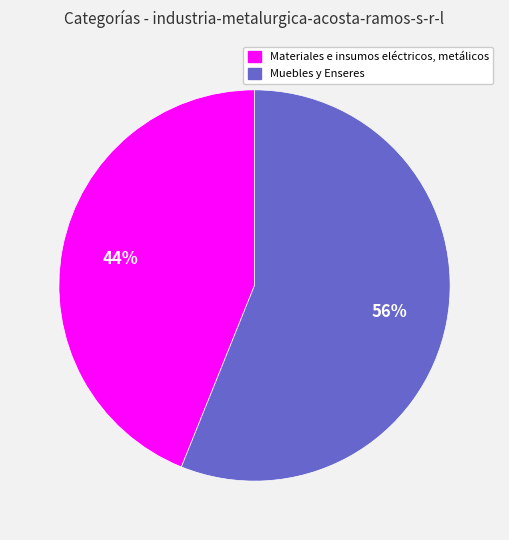

Is it true that Muebles y Enseres is 56% of the pie?

True